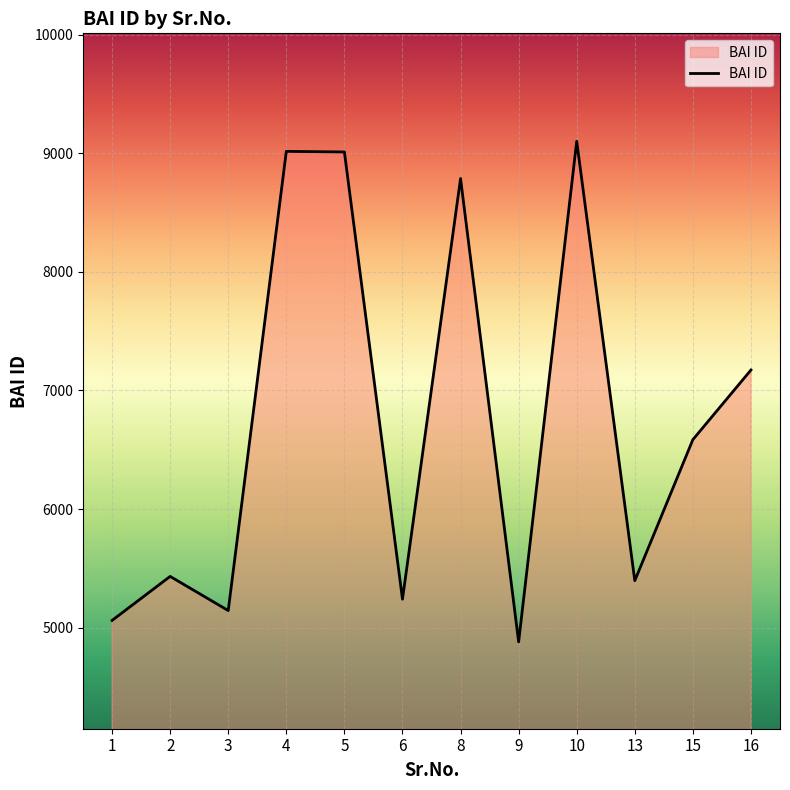

True or false: the data has more than 2 interior local peaks.

True